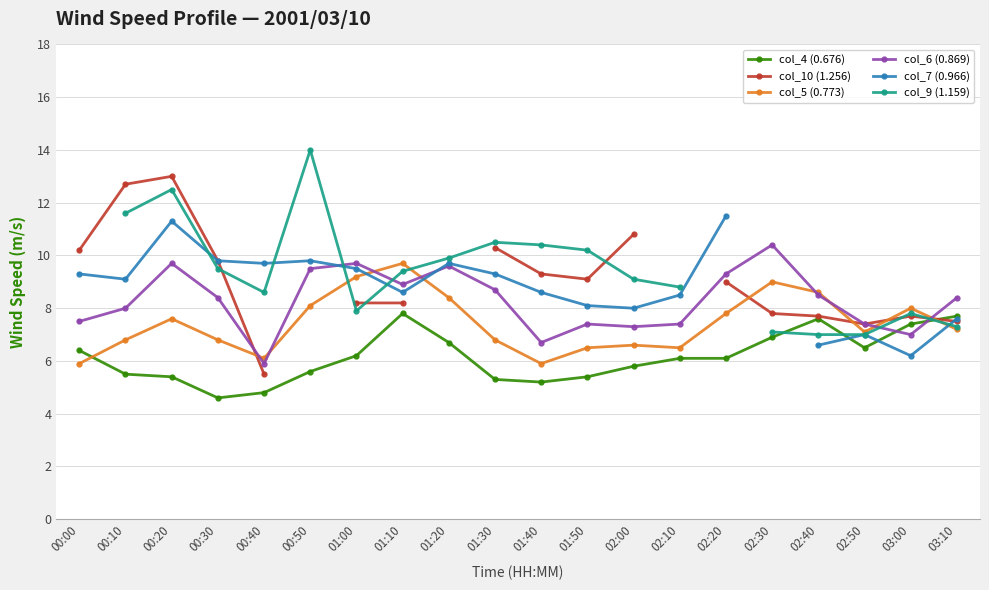

How many interior local peaks does the col_7 (0.966) series have?

4